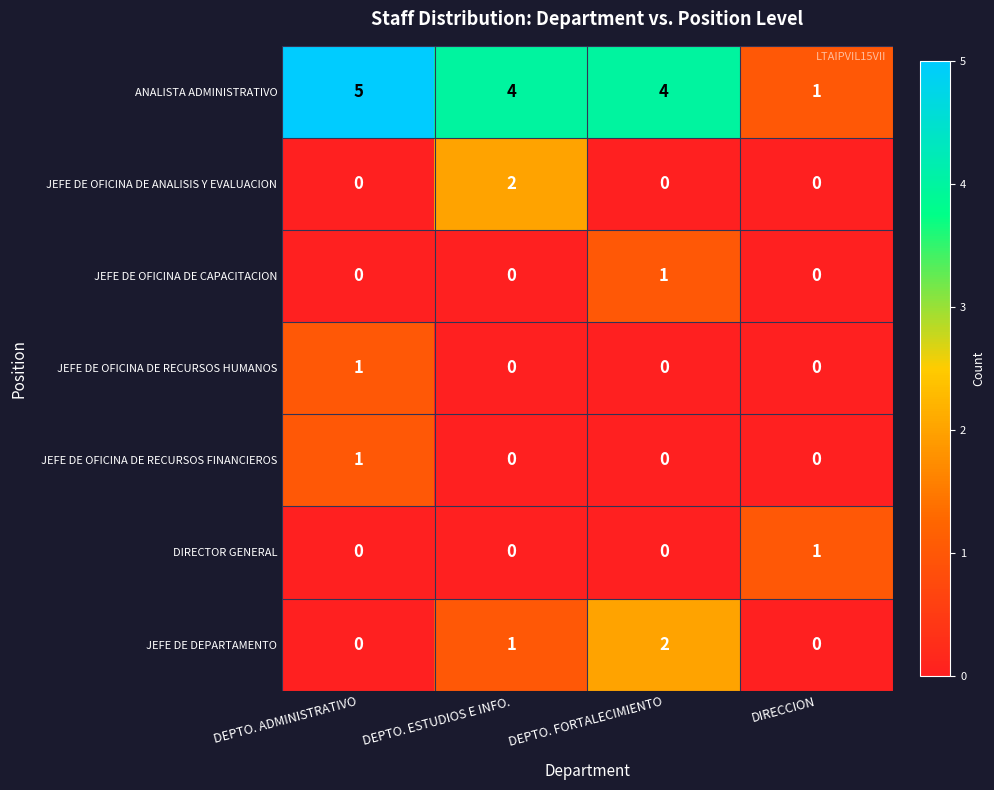

Which category has the highest value in the JEFE DE OFICINA DE CAPACITACION series?

DEPTO. FORTALECIMIENTO